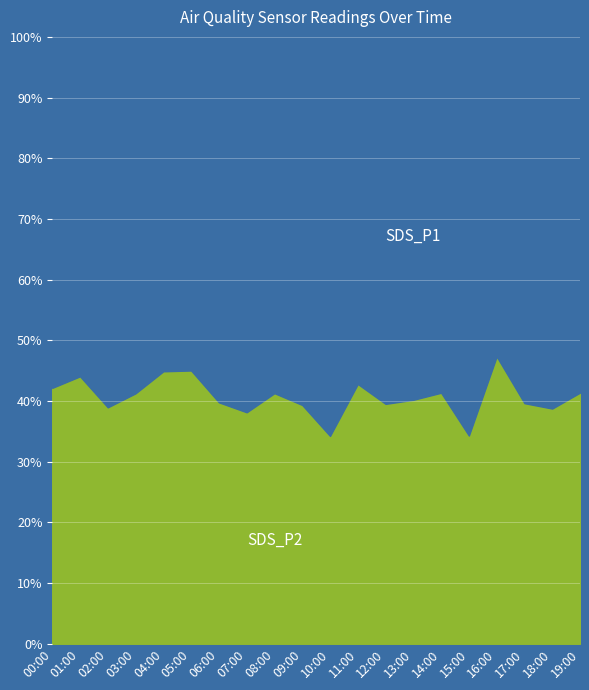

Reading left to right, list all the values displayed in this chart.

SDS_P1: 3.5	3.3	3.9	3.7	2.7	2.9	3.3	4.3	3.4	4.5	4.8	3.3	3.9	3.6	3.9	4.7	3.0	3.7	4.6	3.4
SDS_P2: 2.5	2.6	2.5	2.6	2.2	2.4	2.2	2.7	2.4	2.9	2.5	2.5	2.5	2.4	2.7	2.5	2.7	2.4	2.9	2.4